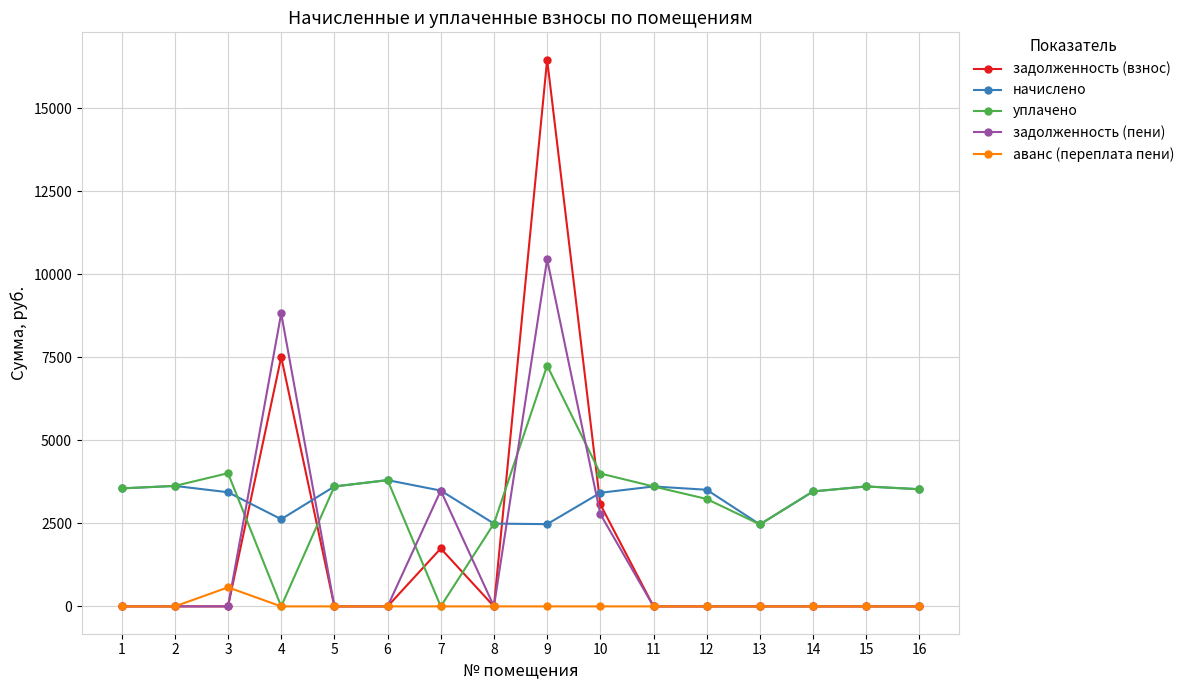

The задолженность (пени) series shows 0.0 at 2. True or false?

True